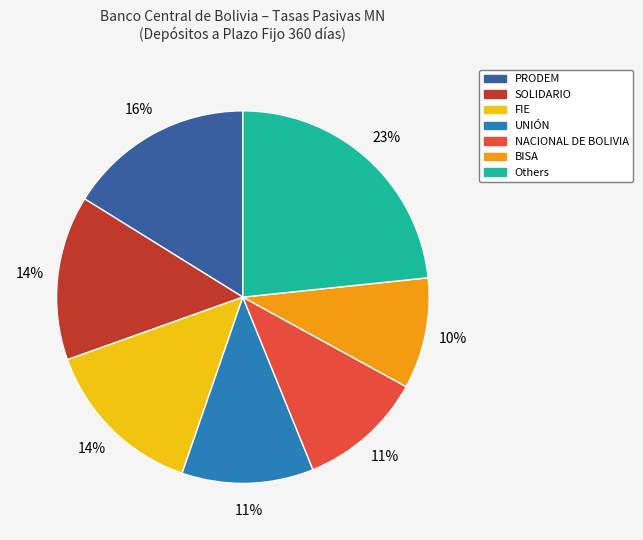

Is there any slice that represents more than half of the pie?

No